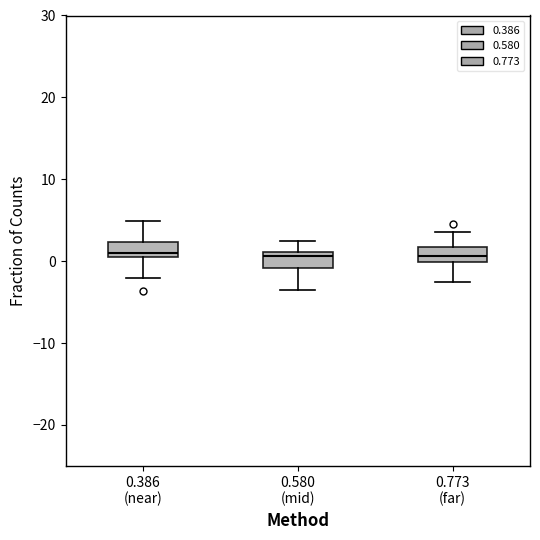

Where does the lower whisker of the box for 0.773 (far) end on the y-axis? The values are not printed on the chart, so give them approximately, as read against the axis.

-2